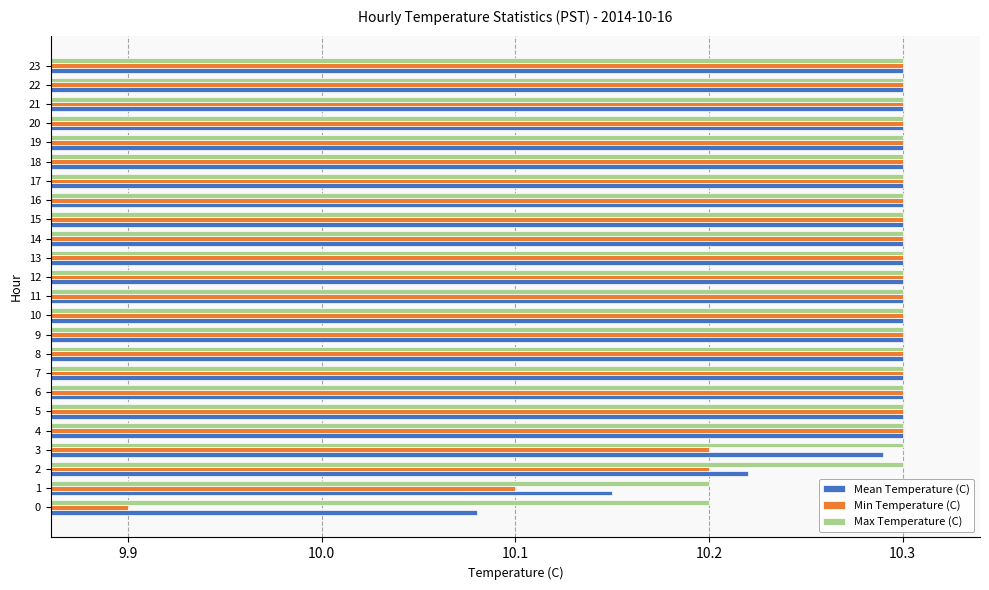

Which series has the largest range (max minus min)?

Min Temperature (C)